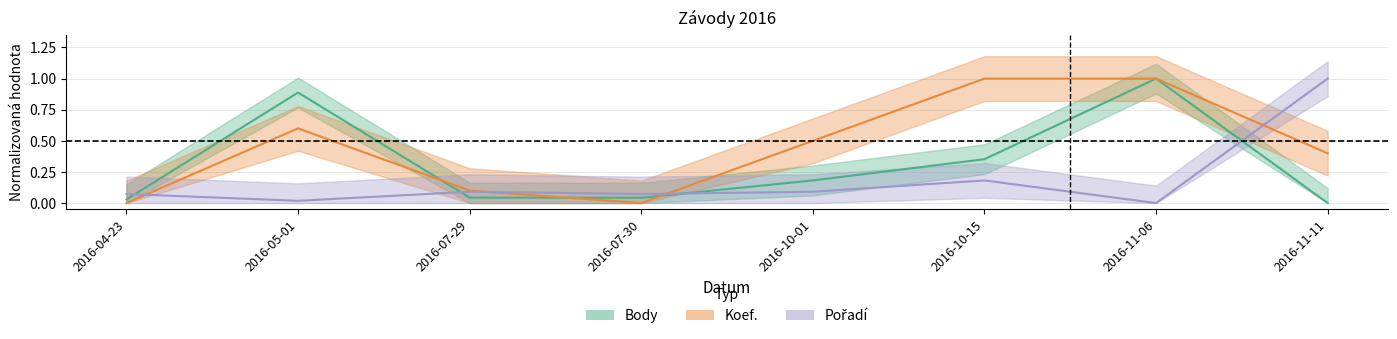

What is the difference between the maximum and minimum values in the Pořadí series?

1.0